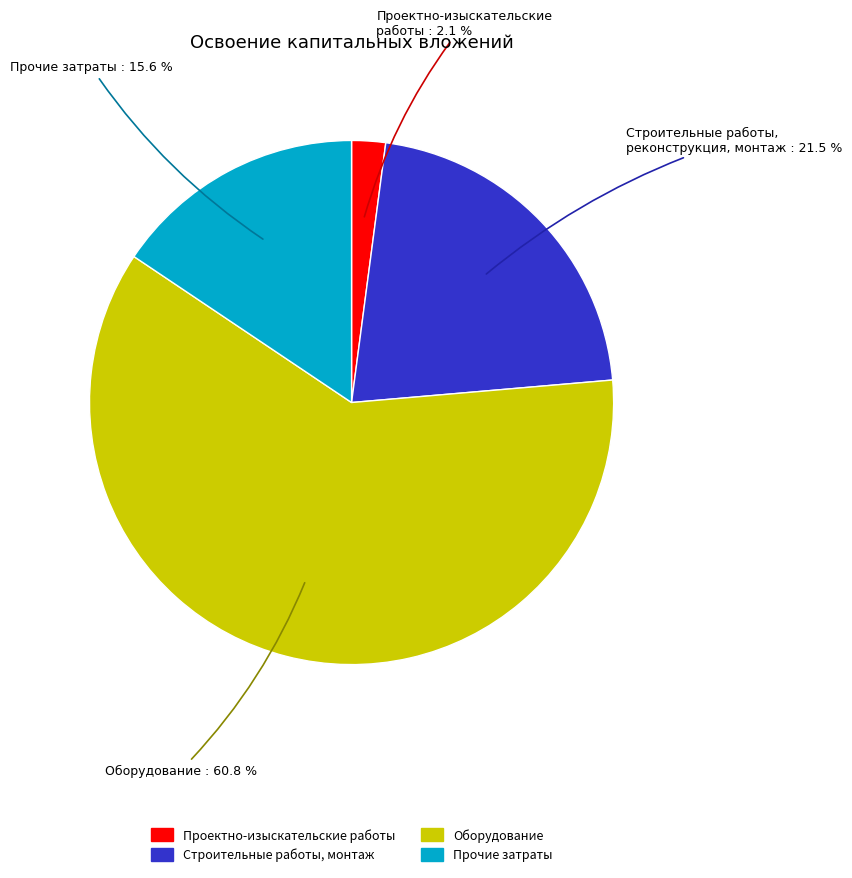

To the nearest percent, what is the average slice percentage?

25%